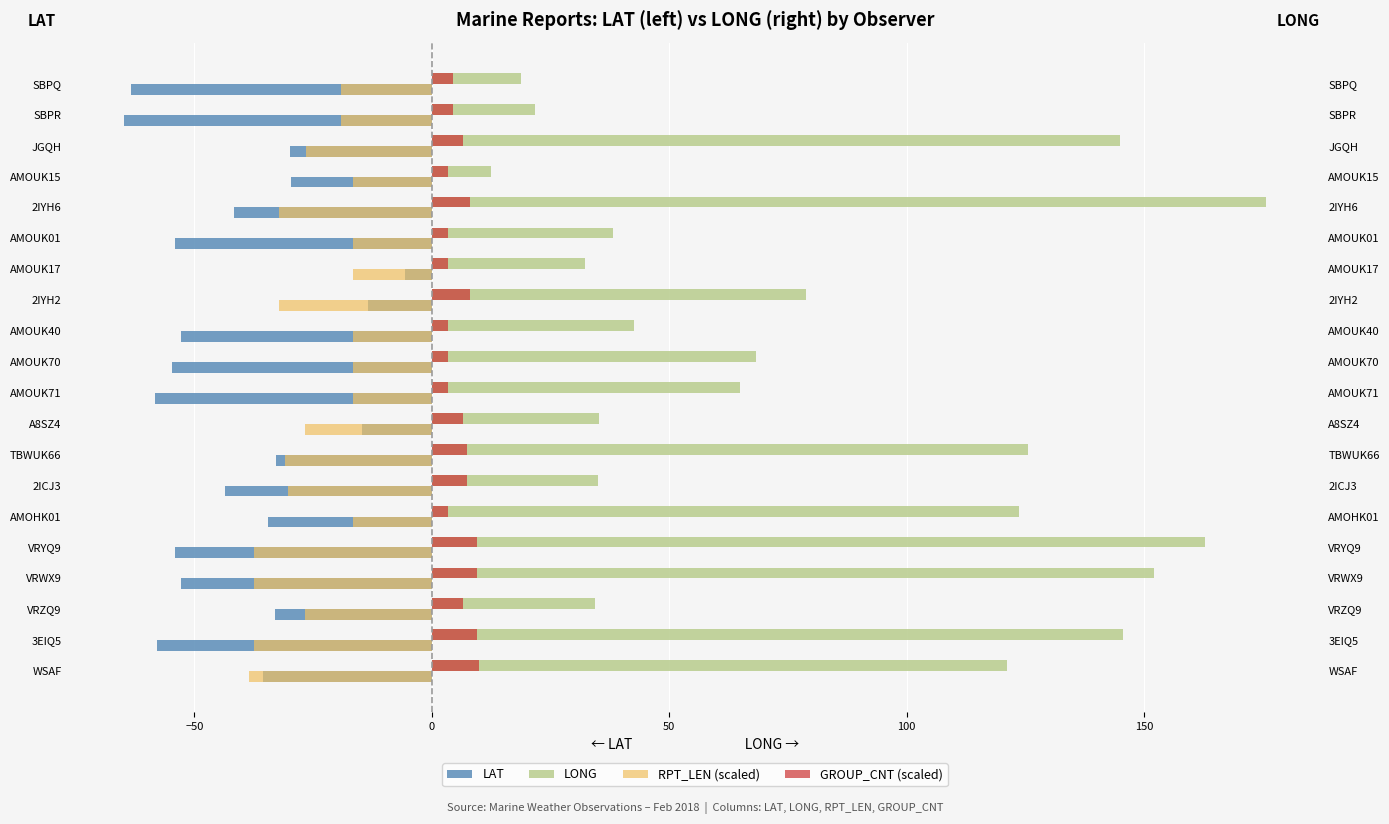

Which has a higher value, 3EIQ5 or AMOUK70?

AMOUK70